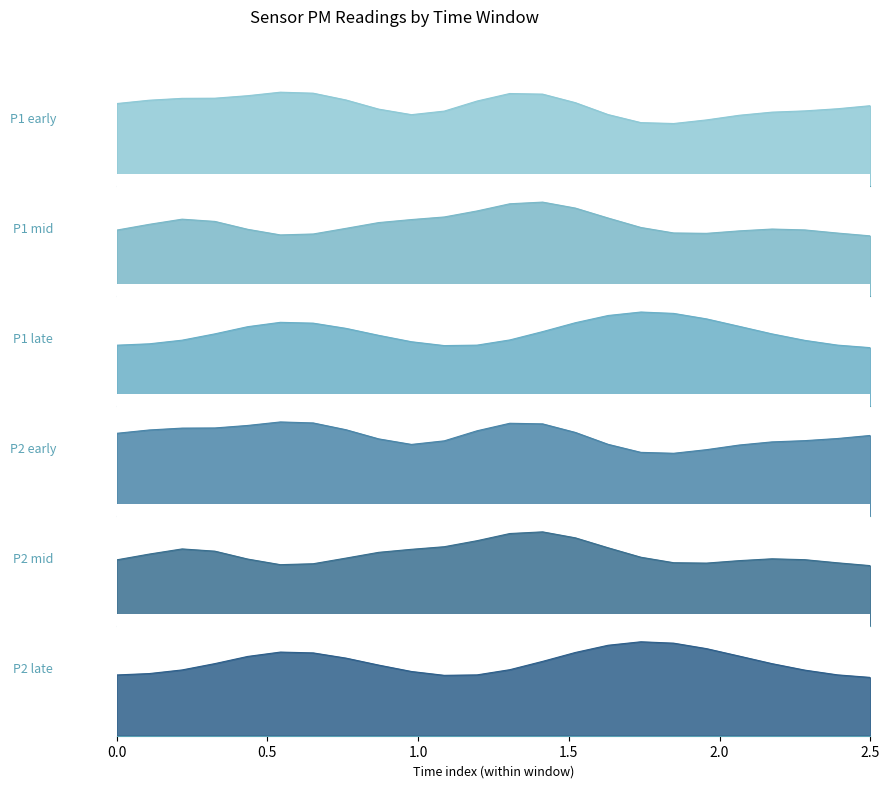

How many values in the P2 series exceed 1?

15